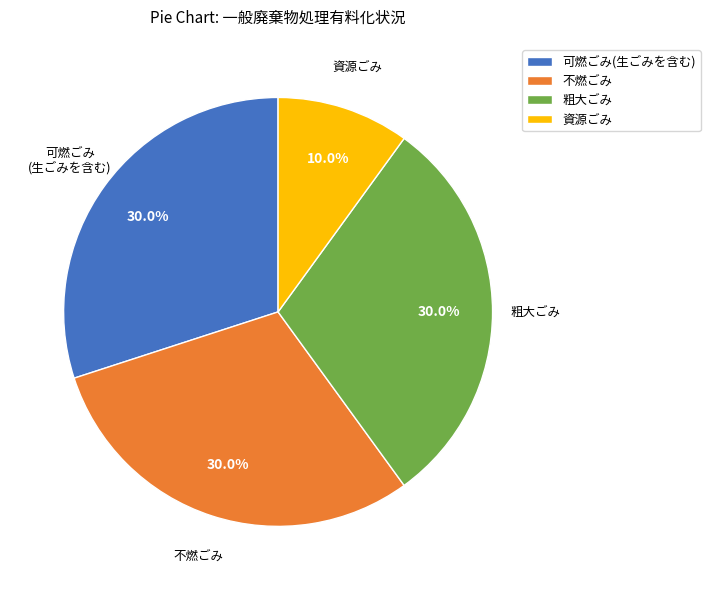

What percentage is NOT represented by 不燃ごみ?

70.0%